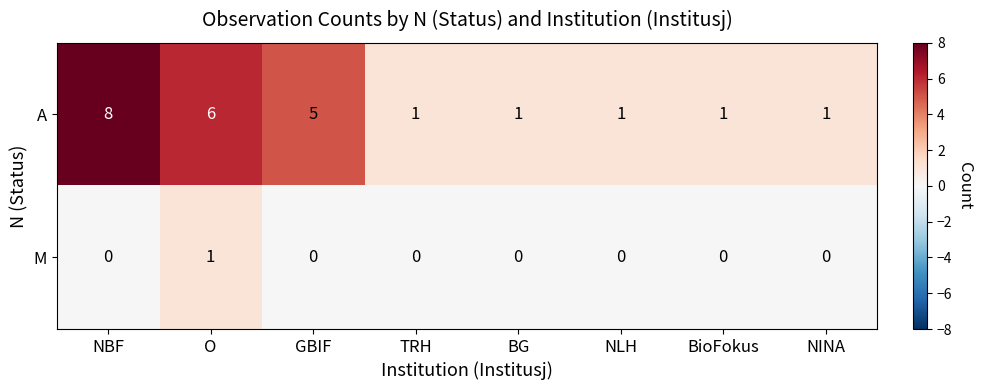

Which series has the largest range (max minus min)?

A